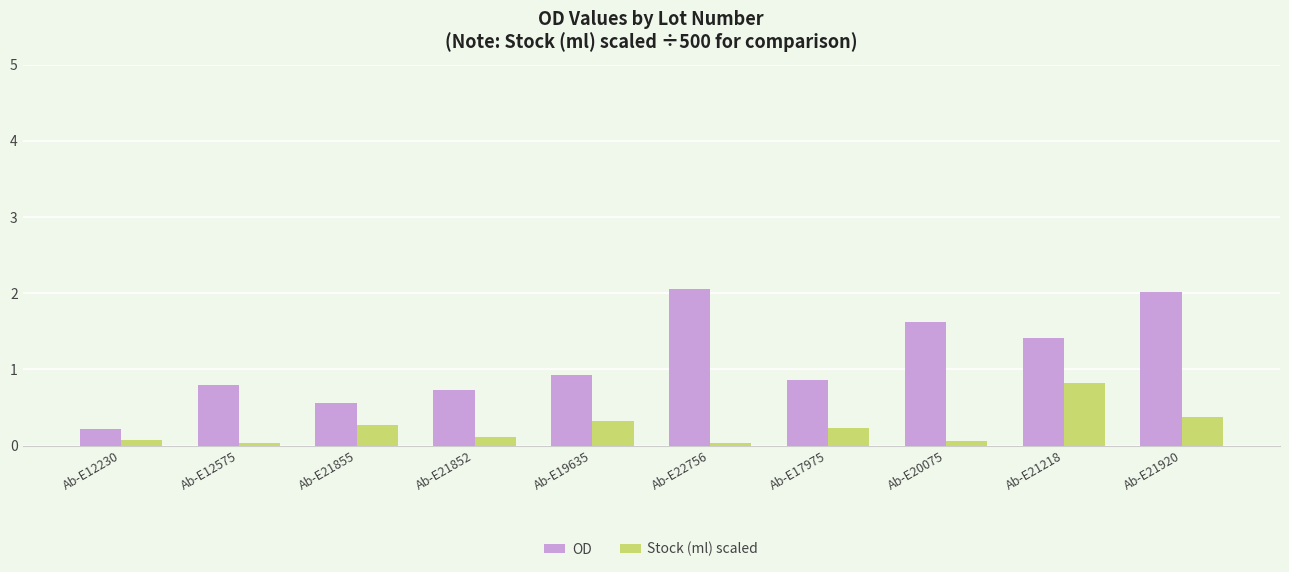

What is the approximate value of Stock (ml) scaled at Ab-E17975?

0.2